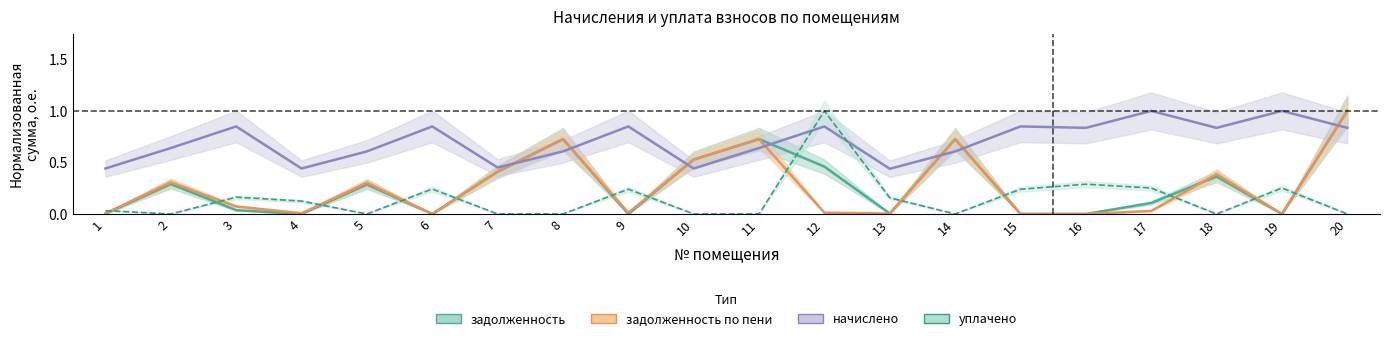

Rank the categories by задолженность value from highest to lowest.

20, 8, 11, 14, 10, 12, 7, 18, 2, 5, 17, 3, 13, 1, 4, 6, 9, 15, 16, 19